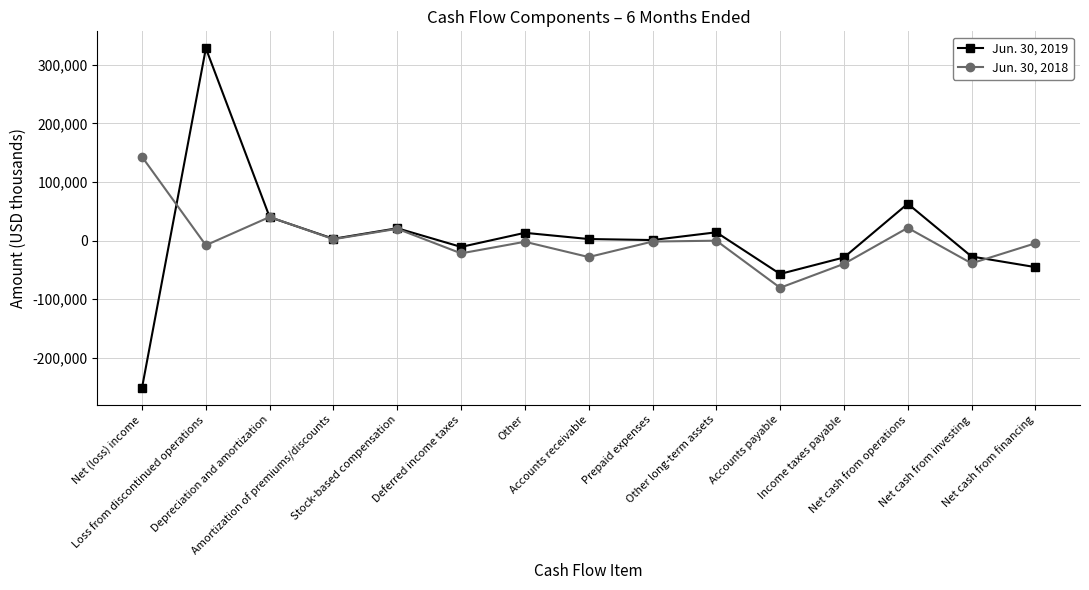

Rank the series by their average value, from highest to lowest.

Jun. 30, 2019, Jun. 30, 2018